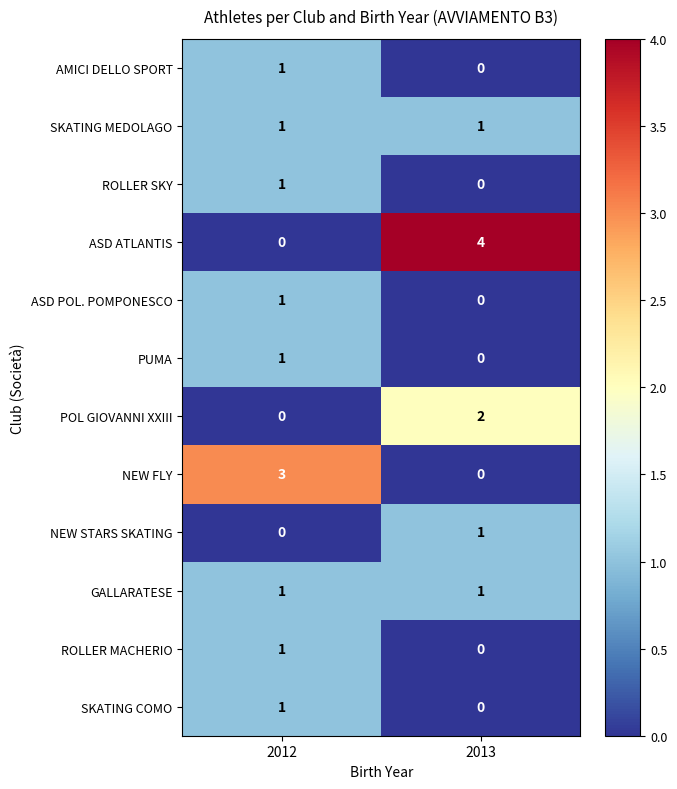

List the labels in order of ASD POL. POMPONESCO value, largest first.

2012, 2013